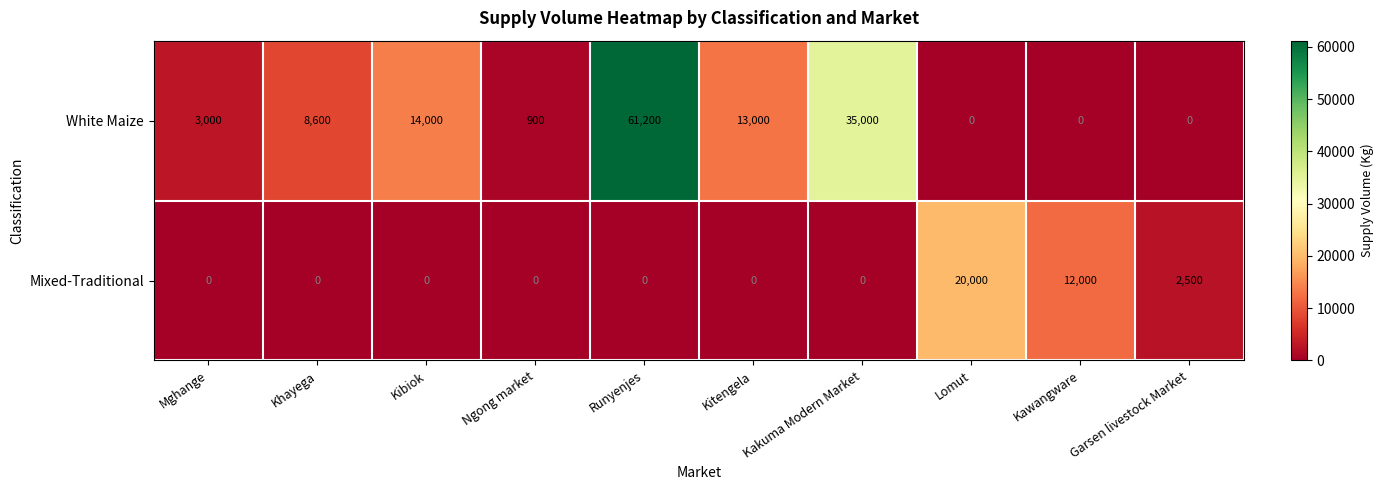

Rank the series by their maximum value, from highest to lowest.

White Maize, Mixed-Traditional